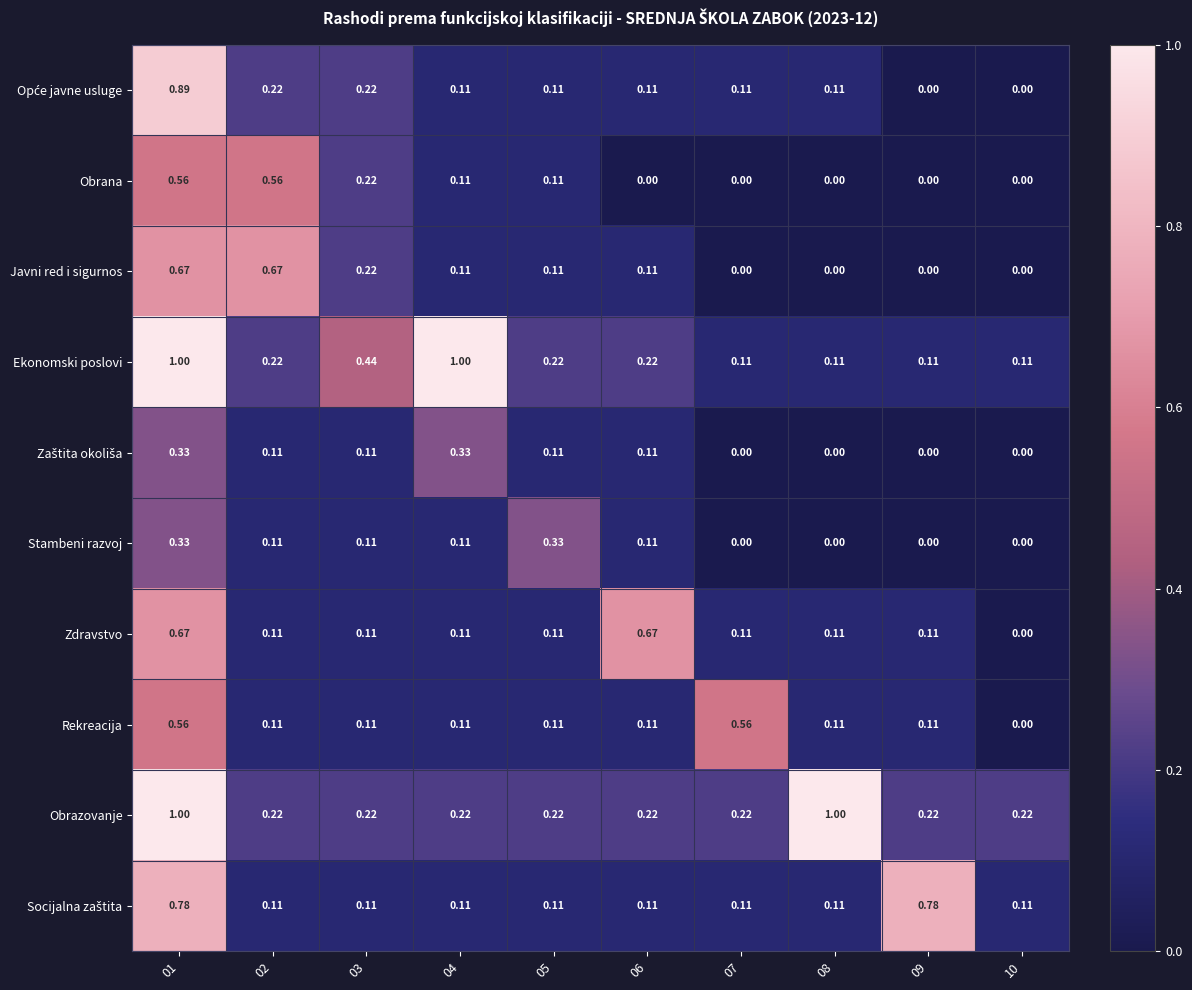

Which series has the largest total across all categories?

Obrazovanje